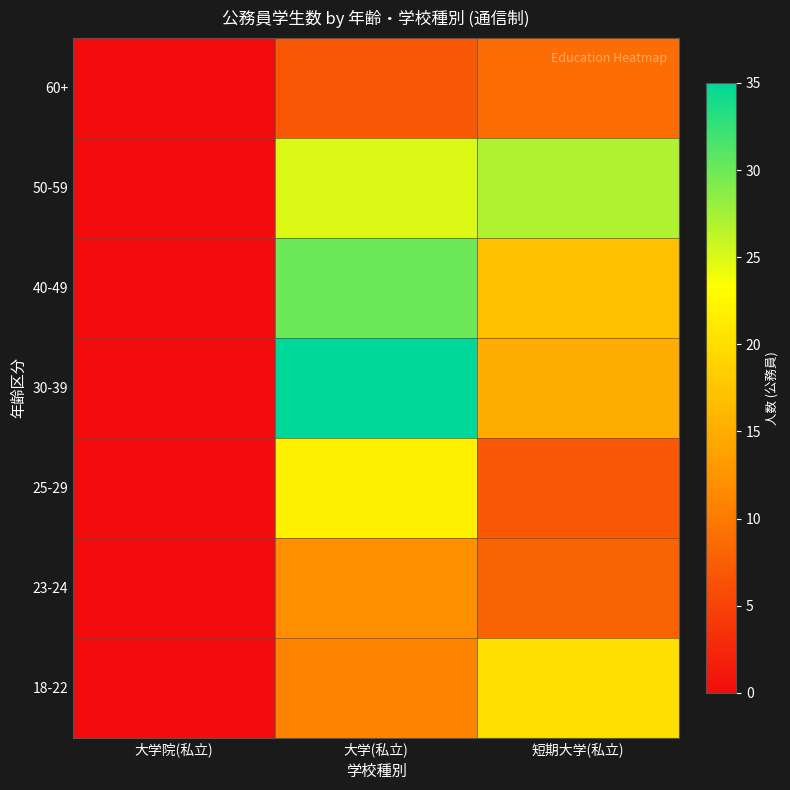

What is the spread (max minus min) of values at 短期大学(私立)?

20